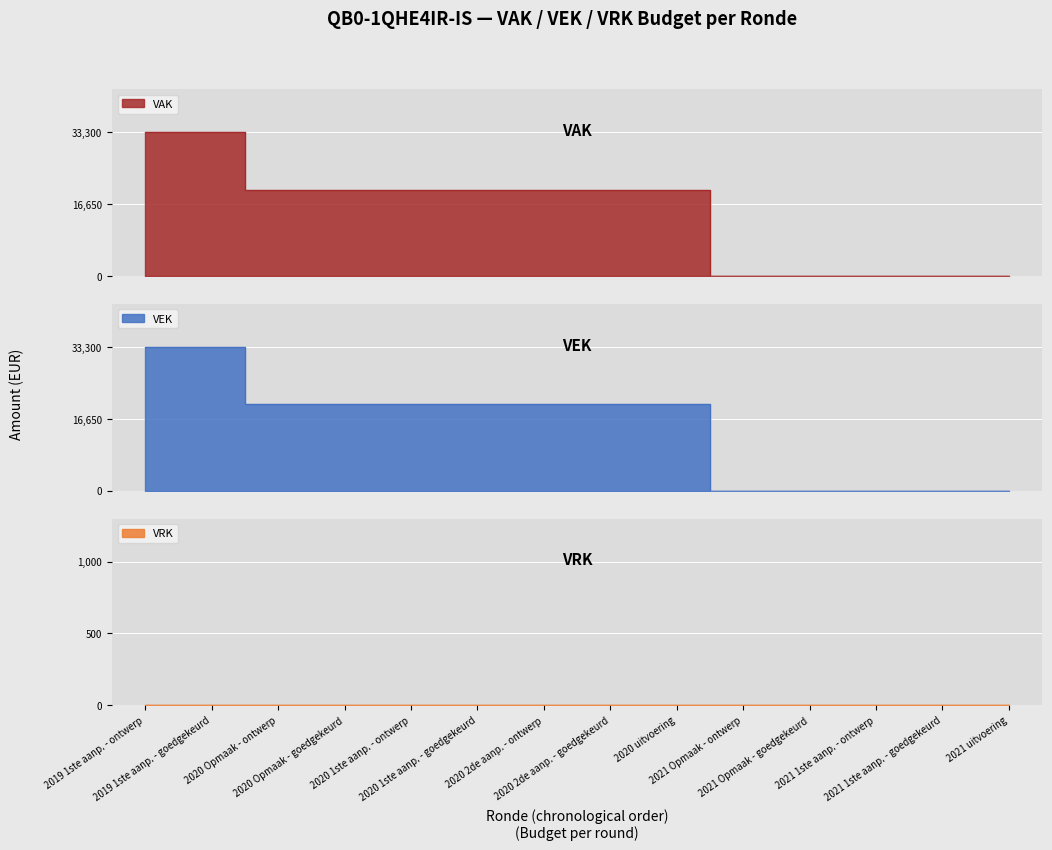

The VAK series shows 20424 at 2021 1ste aanp. - goedgekeurd. True or false?

False